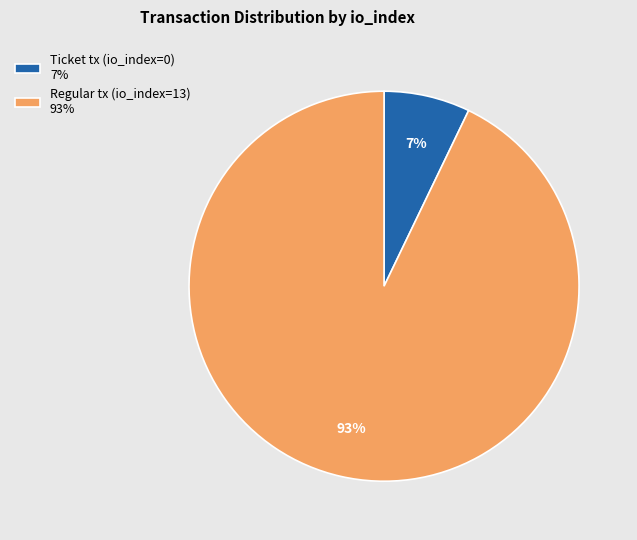

Do Ticket tx (io_index=0) and Regular tx (io_index=13) together represent more than half of the pie?

Yes